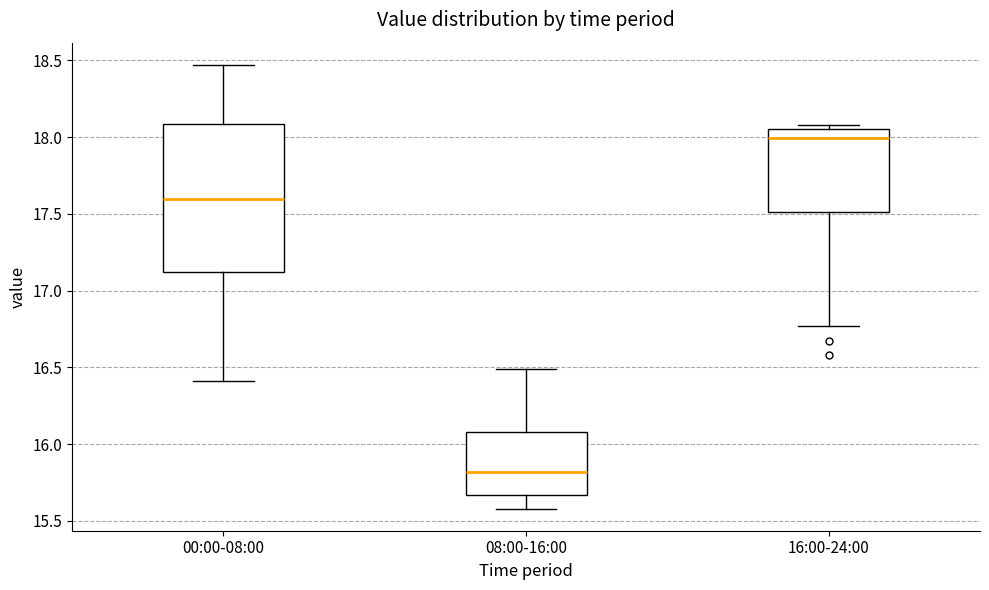

Where does the median line of the box for 00:00-08:00 sit on the y-axis? The values are not printed on the chart, so give them approximately, as read against the axis.

17.60